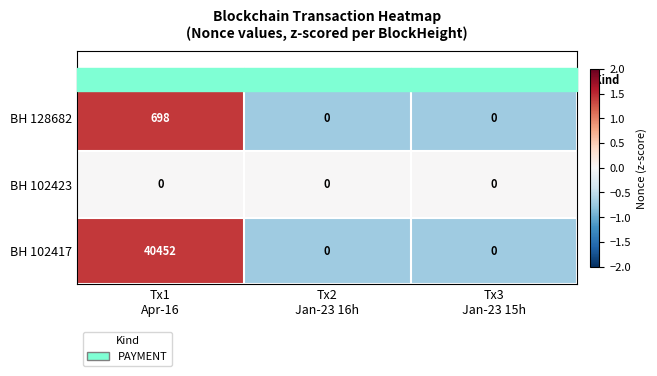

Which series has the largest total across all categories?

BH 102417